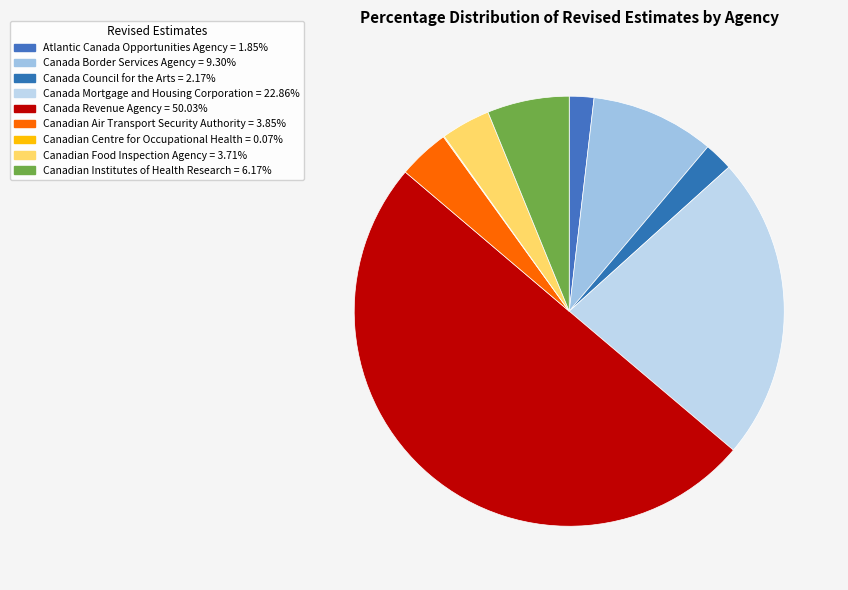

What is the ratio of the value at Canadian Air Transport Security Authority to the value at Canadian Food Inspection Agency?

1.0